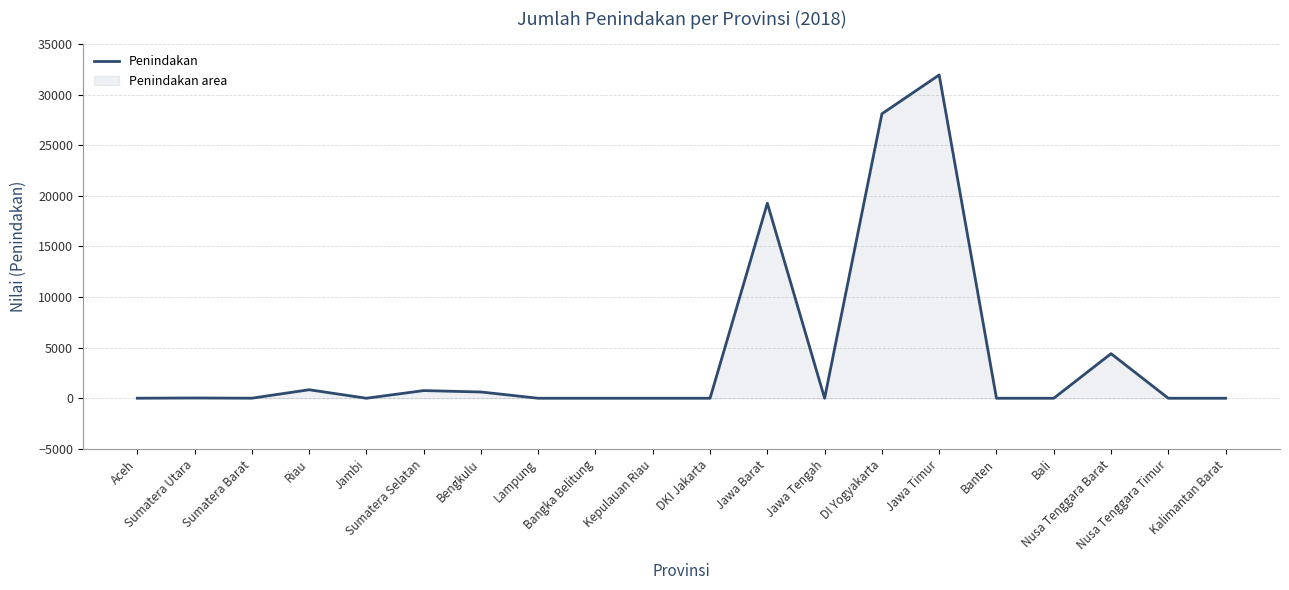

What is the difference between the values at Sumatera Selatan and Jawa Barat?

18523